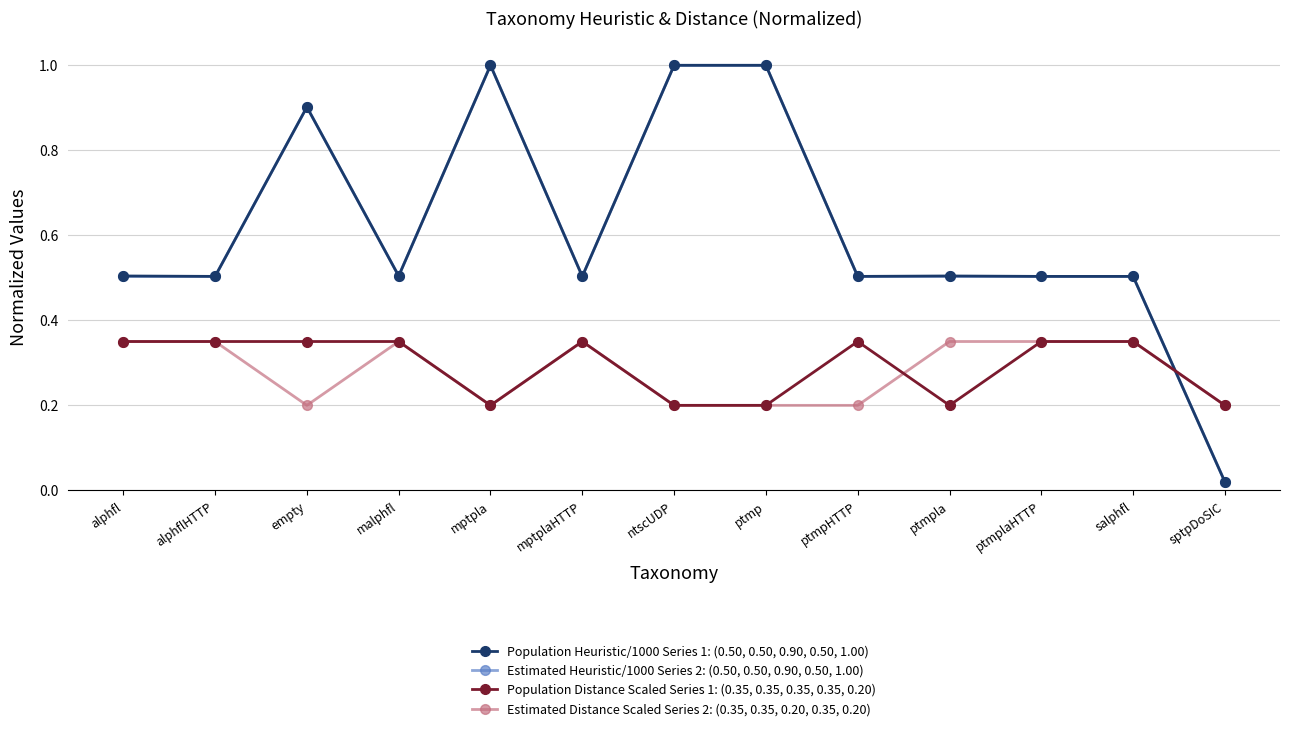

True or false: Estimated Heuristic/1000 Series 2: (0.50, 0.50, 0.90, 0.50, 1.00) has more than 1 interior local peaks.

True